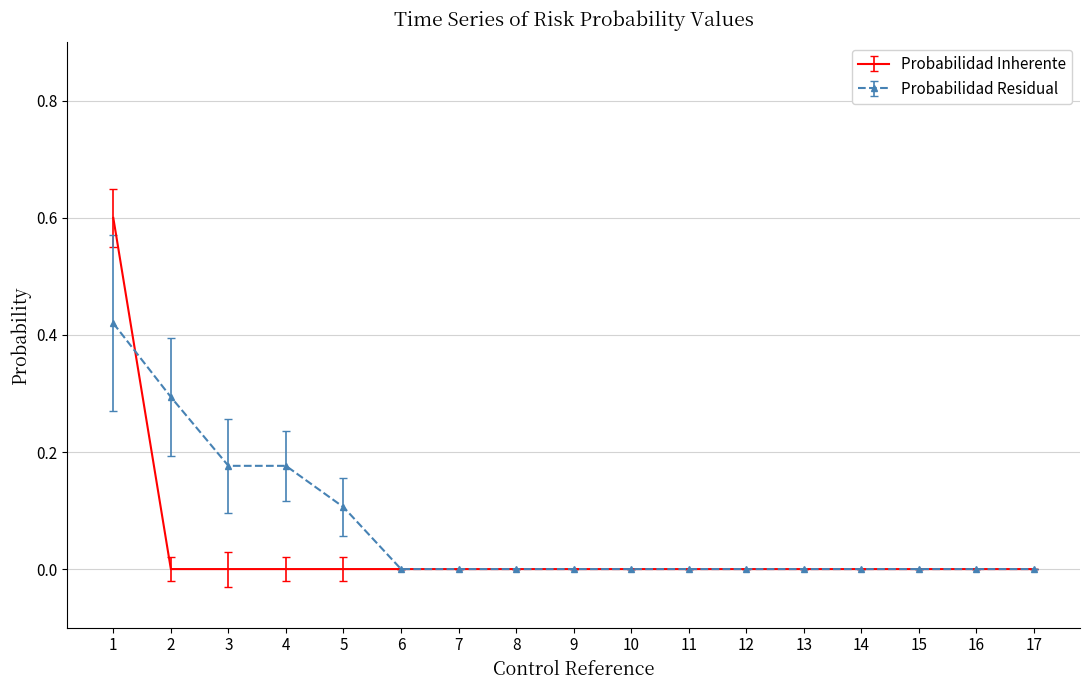

What is the sum of all Probabilidad Inherente values?

0.6